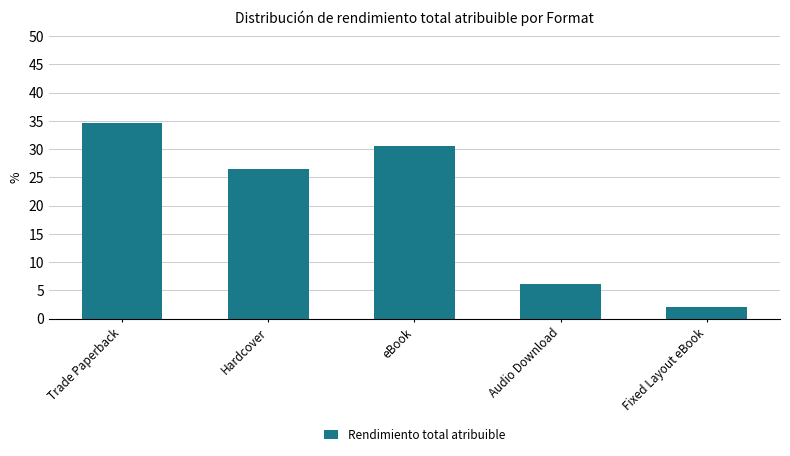

Rank the categories by value from lowest to highest.

Fixed Layout eBook, Audio Download, Hardcover, eBook, Trade Paperback